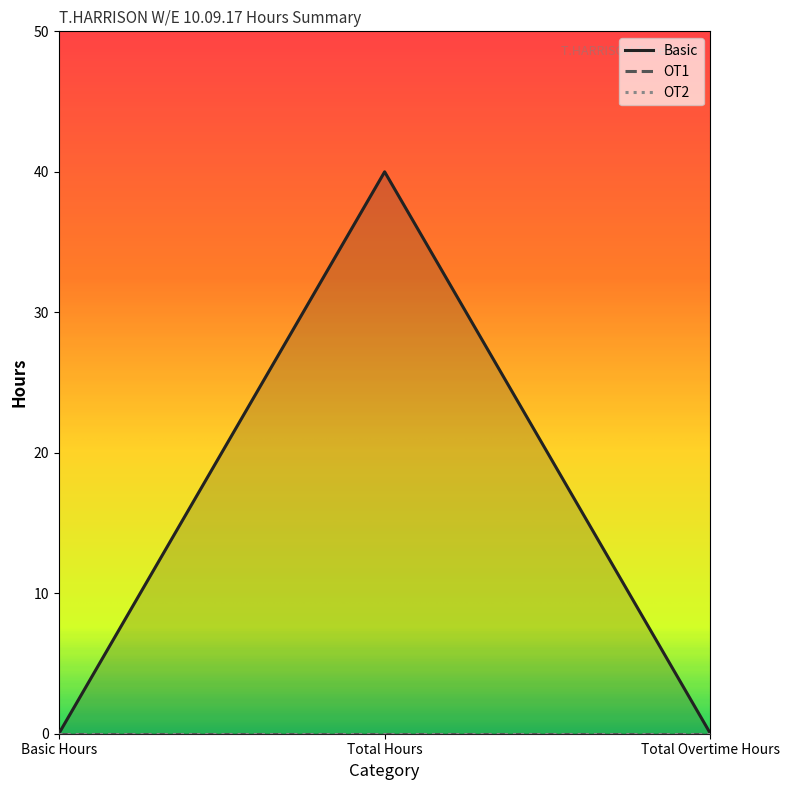

Is it true that OT2 equals 0 at Total Hours?

True